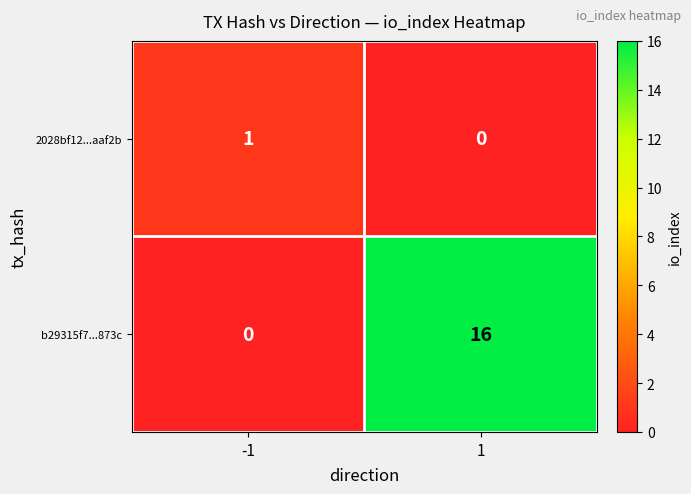

The b29315f7...873c series shows 16 at 1. True or false?

True